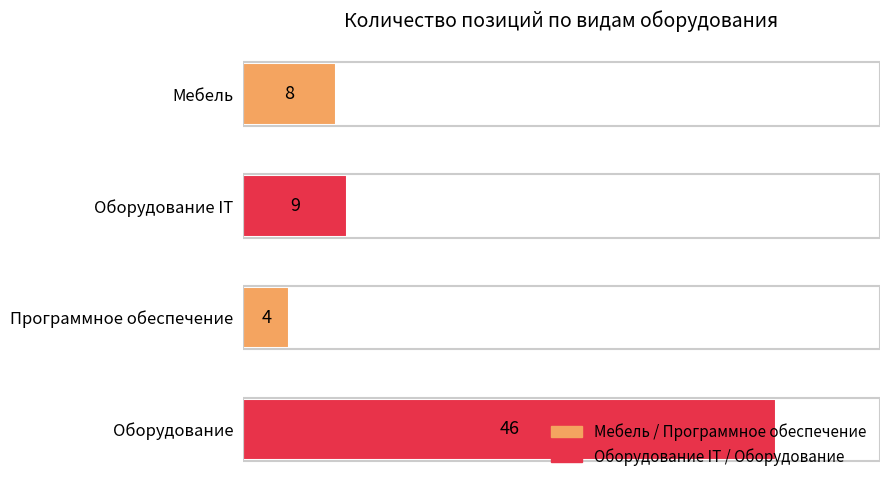

Approximately how many times larger is the value at Оборудование compared to Оборудование IT?

5.1